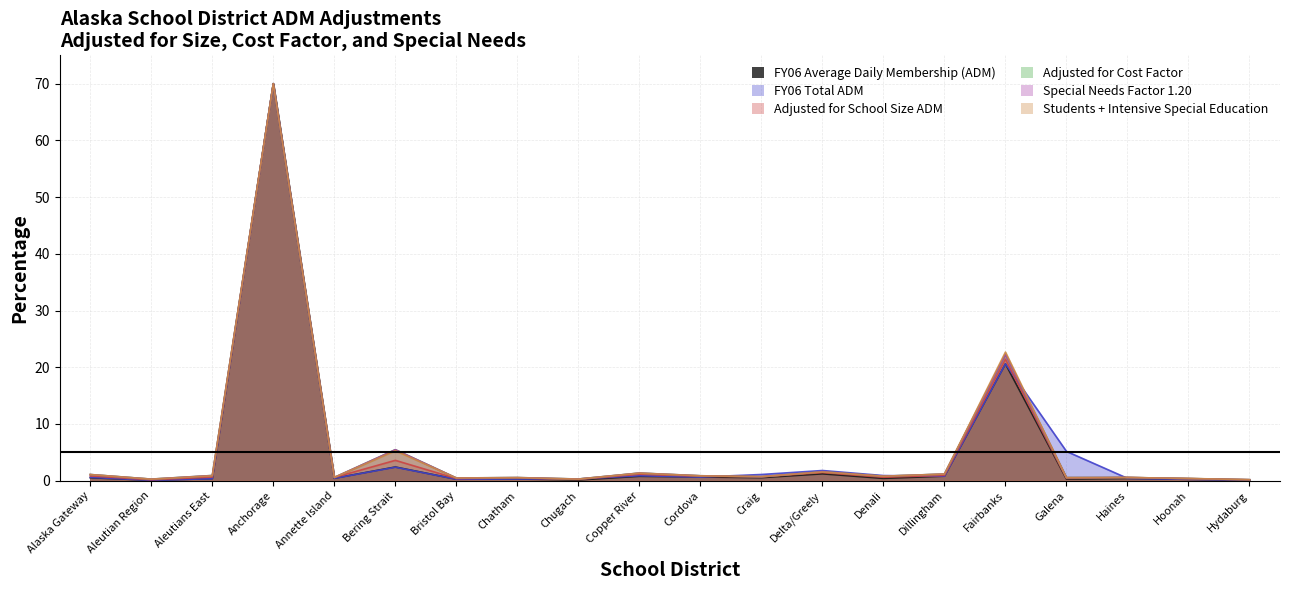

At Bering Strait, list the series in order from largest to smallest.

Adjusted for Cost Factor, Special Needs Factor 1.20, Students + Intensive Special Education, Adjusted for School Size ADM, FY06 Average Daily Membership (ADM), FY06 Total ADM